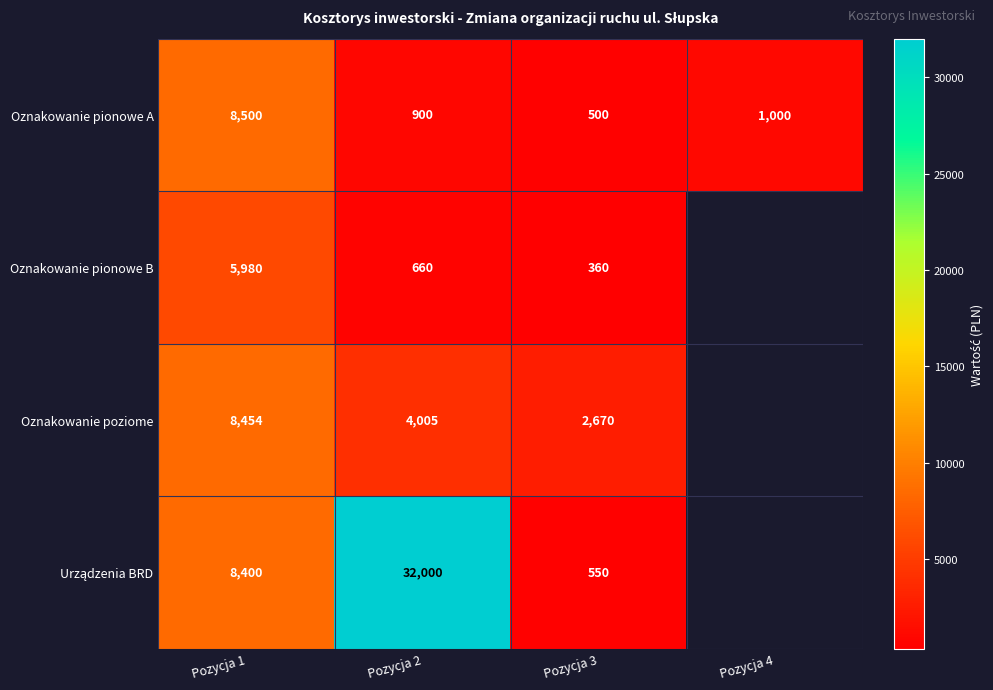

What is the spread (max minus min) of values at Pozycja 2?

31340